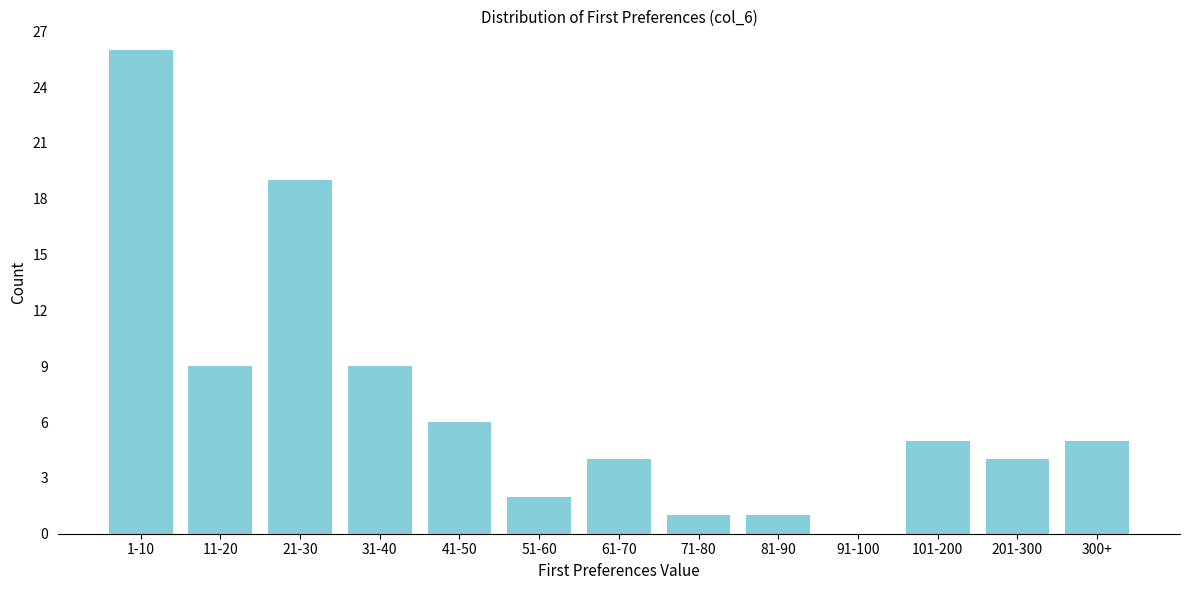

Reading right to left, transcribe all the data shown in this chart.

300+=5	201-300=4	101-200=5	91-100=0	81-90=1	71-80=1	61-70=4	51-60=2	41-50=6	31-40=9	21-30=19	11-20=9	1-10=26